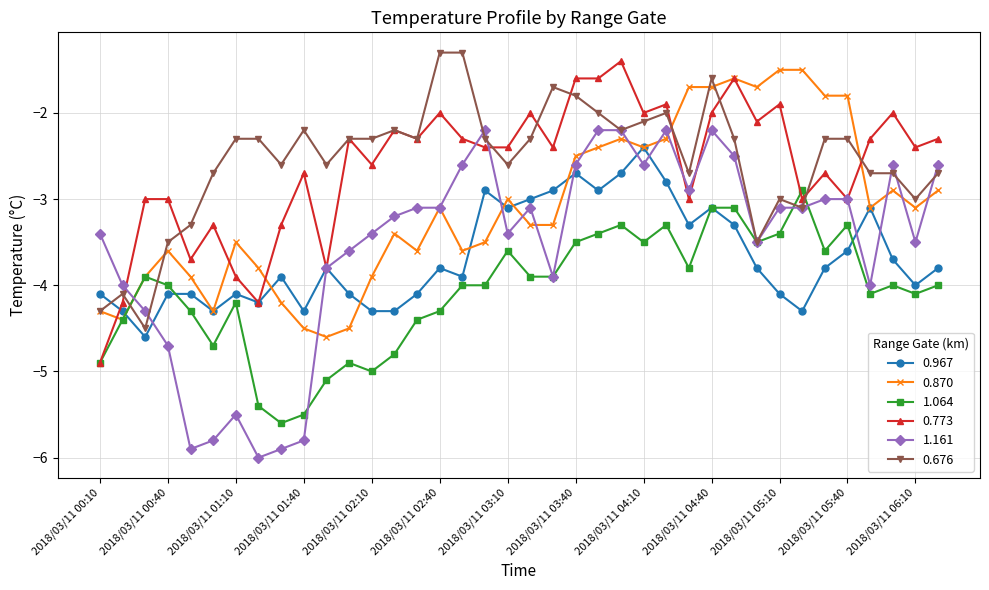

What is the maximum value shown in the chart?

-1.3